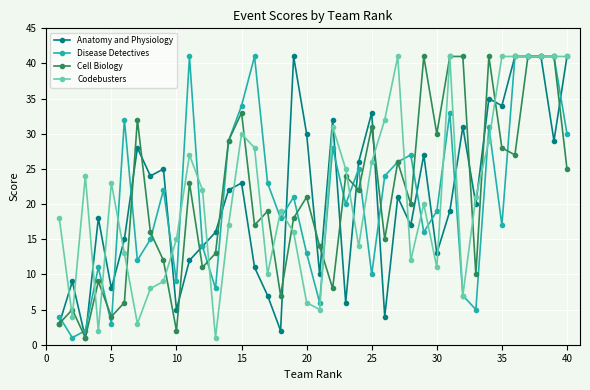

What is the maximum value for Anatomy and Physiology?

41